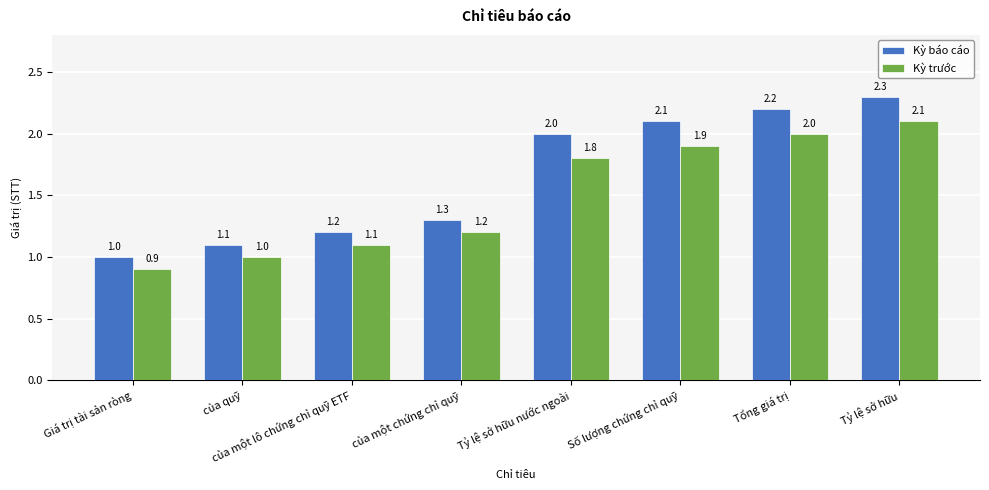

Are the bars horizontal?

No